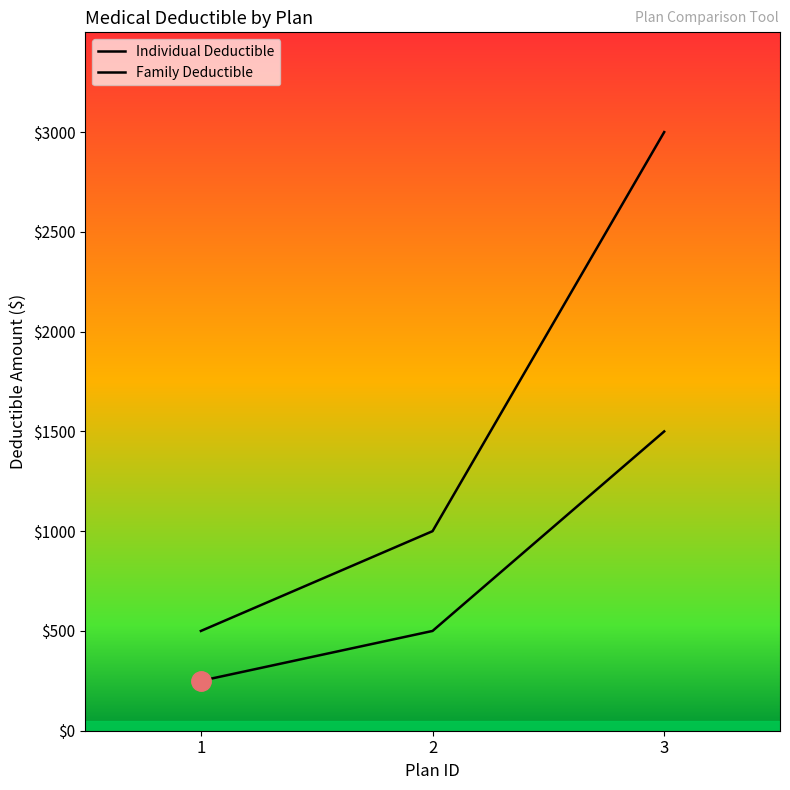

Which has a higher value, 2 or 3?

3